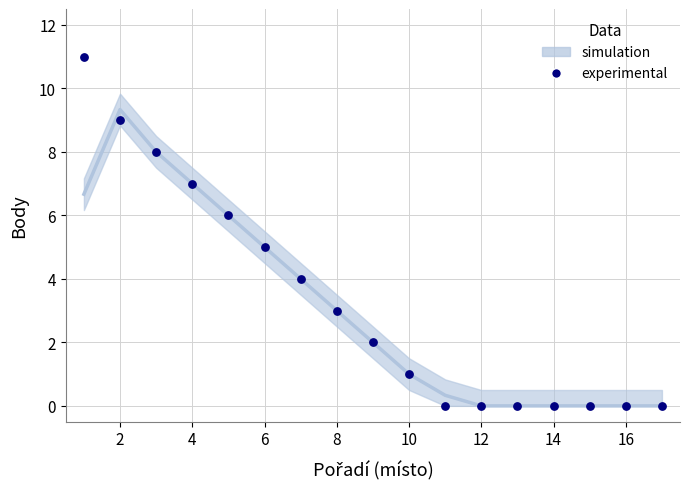

What is the range of Y values (max minus min)?

11